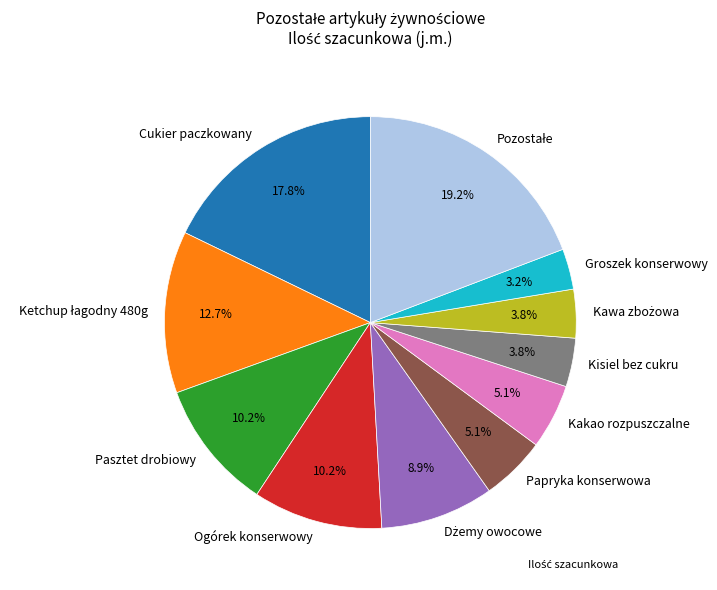

What is the smallest slice in the pie chart?

Groszek konserwowy